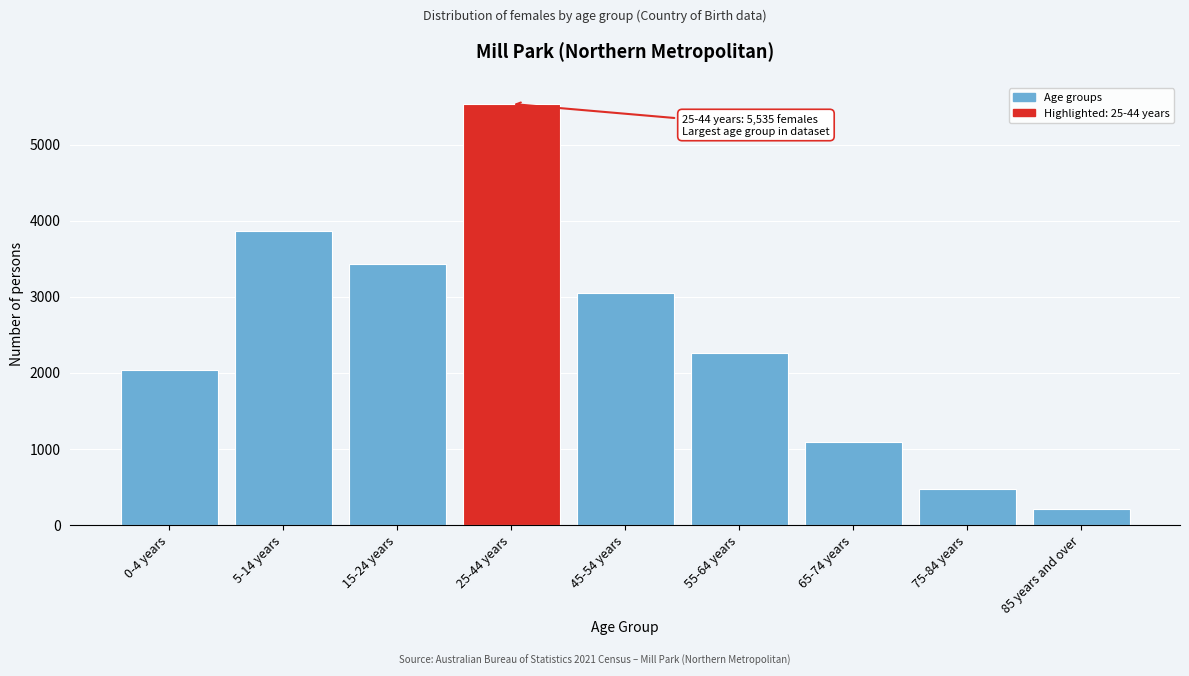

Reading left to right, transcribe all the data shown in this chart.

0-4 years=2030	5-14 years=3864	15-24 years=3425	25-44 years=5535	45-54 years=3052	55-64 years=2260	65-74 years=1090	75-84 years=468	85 years and over=208